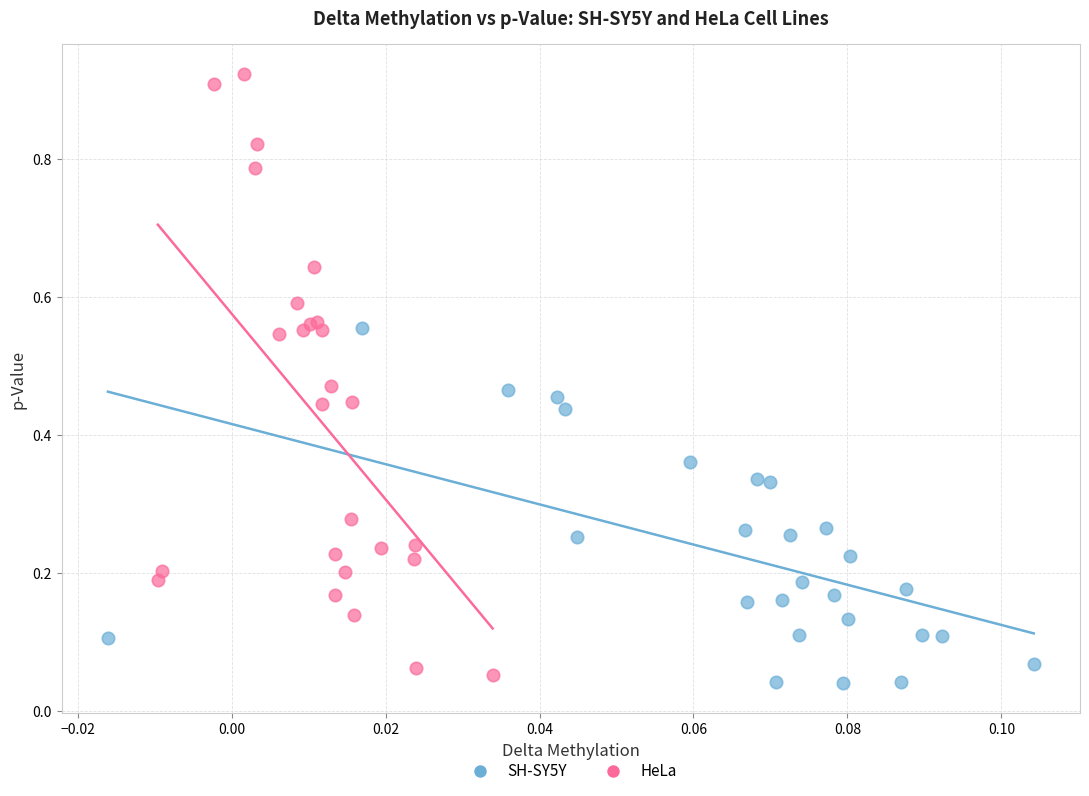

Which series reaches the minimum Y coordinate?

SH-SY5Y